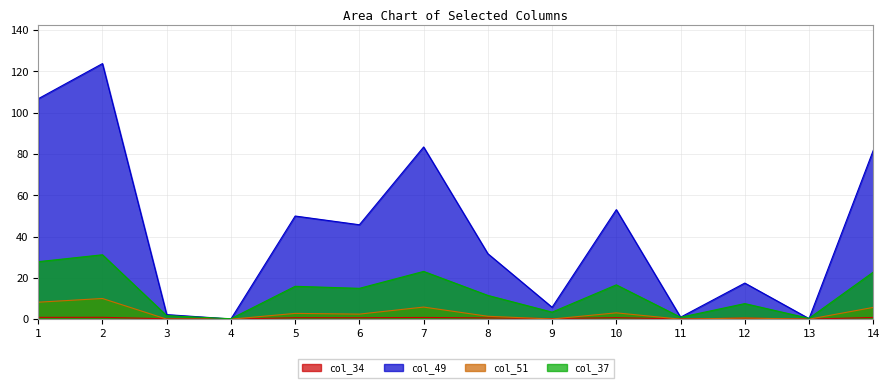

How many lines are shown in the chart?

4